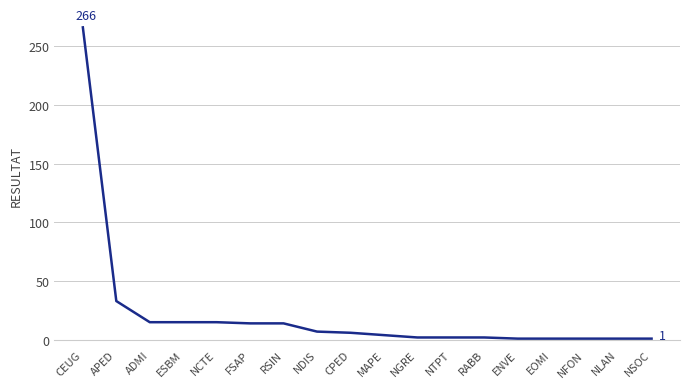

What is the difference between the maximum and minimum values?

265